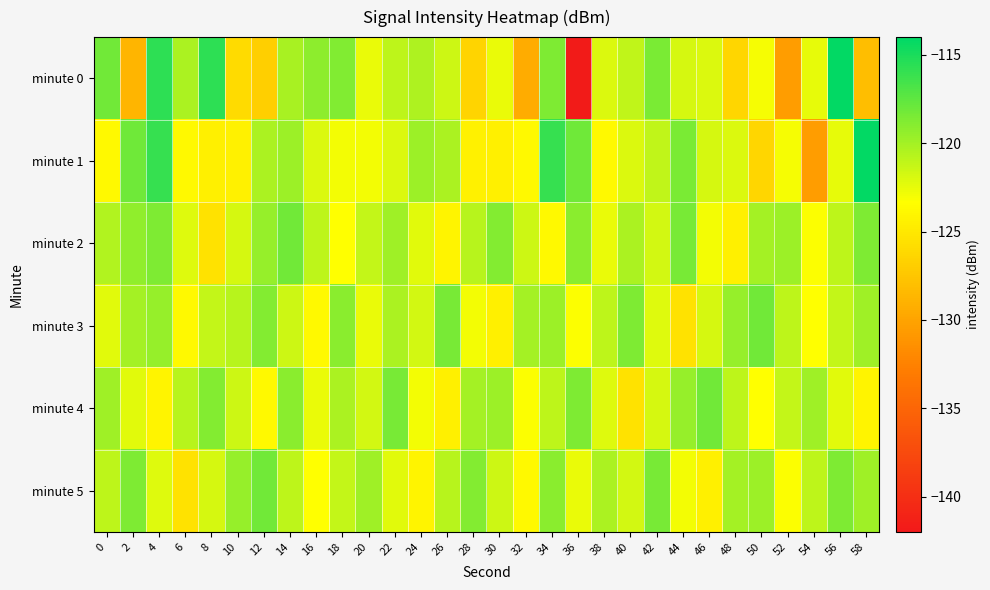

Count the number of data series in this chart.

6